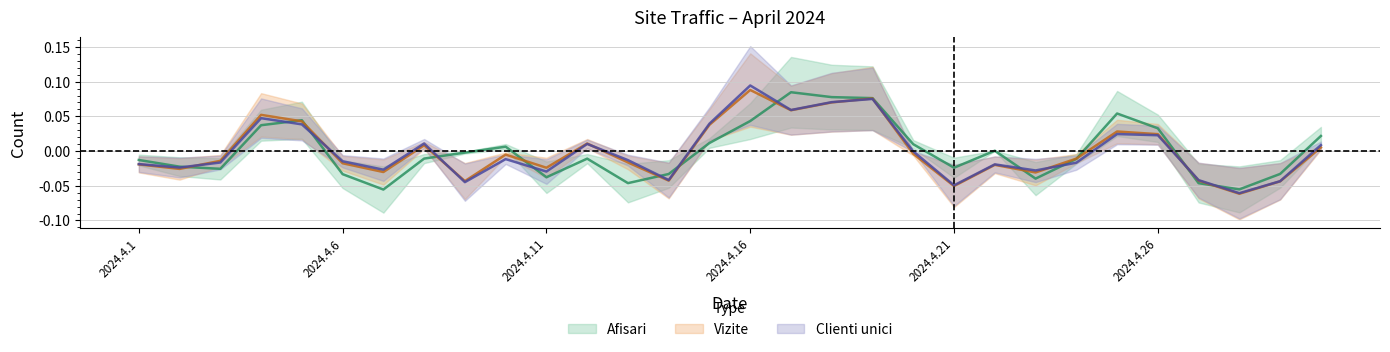

Reading left to right, transcribe all the data shown in this chart.

Afisari: -0.0	-0.0	-0.0	0.0	0.0	-0.0	-0.1	-0.0	-0.0	0.0	-0.0	-0.0	-0.0	-0.0	0.0	0.0	0.1	0.1	0.1	0.0	-0.0	0.0	-0.0	-0.0	0.1	0.0	-0.0	-0.1	-0.0	0.0
Vizite: -0.0	-0.0	-0.0	0.1	0.0	-0.0	-0.0	0.0	-0.0	-0.0	-0.0	0.0	-0.0	-0.0	0.0	0.1	0.1	0.1	0.1	-0.0	-0.1	-0.0	-0.0	-0.0	0.0	0.0	-0.0	-0.1	-0.0	0.0
Clienti unici: -0.0	-0.0	-0.0	0.0	0.0	-0.0	-0.0	0.0	-0.0	-0.0	-0.0	0.0	-0.0	-0.0	0.0	0.1	0.1	0.1	0.1	-0.0	-0.0	-0.0	-0.0	-0.0	0.0	0.0	-0.0	-0.1	-0.0	0.0